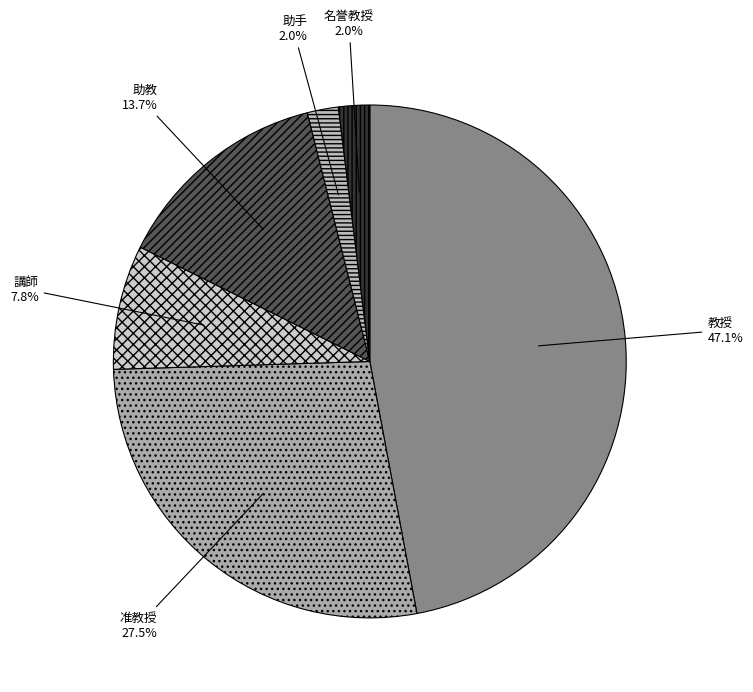

Between 助教 and 講師, which is larger?

助教